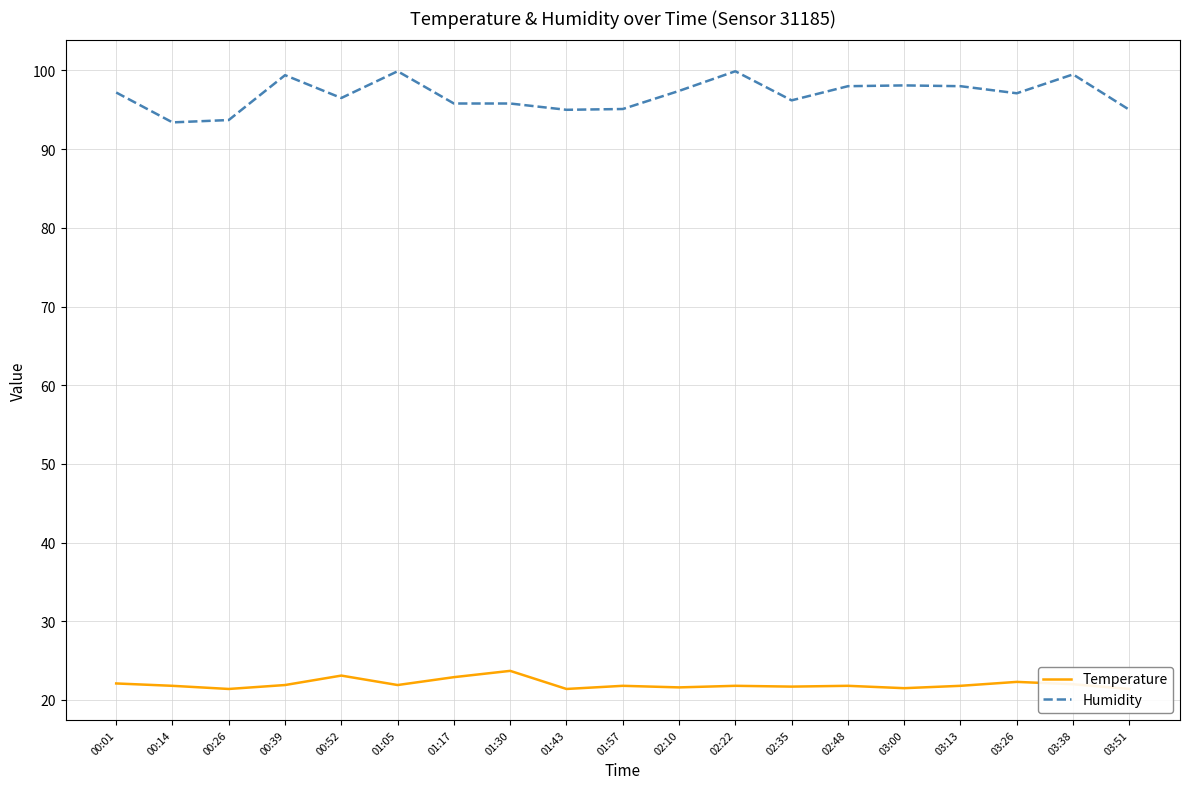

What is the total value across all series at 03:00?

119.6